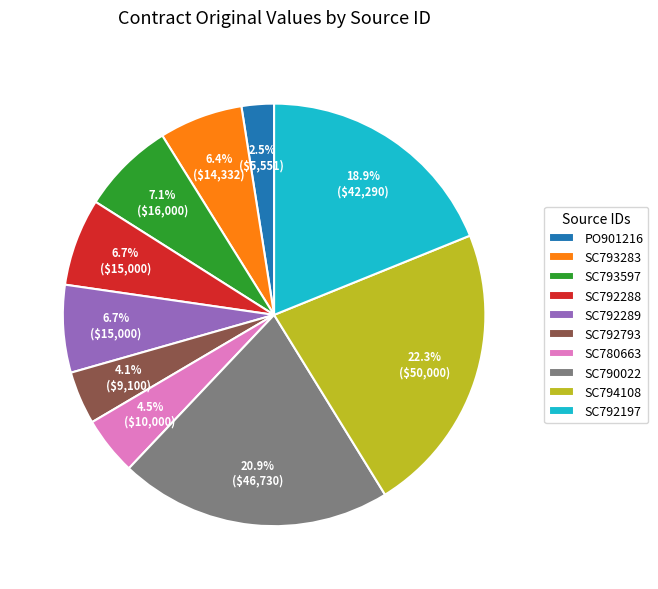

Does SC792793 account for over 50% of the chart?

No